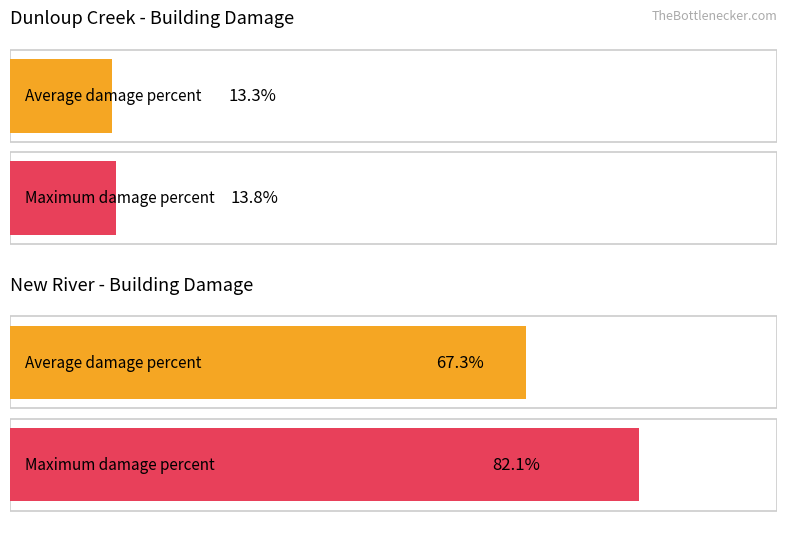

How many bars are there in each group?

2